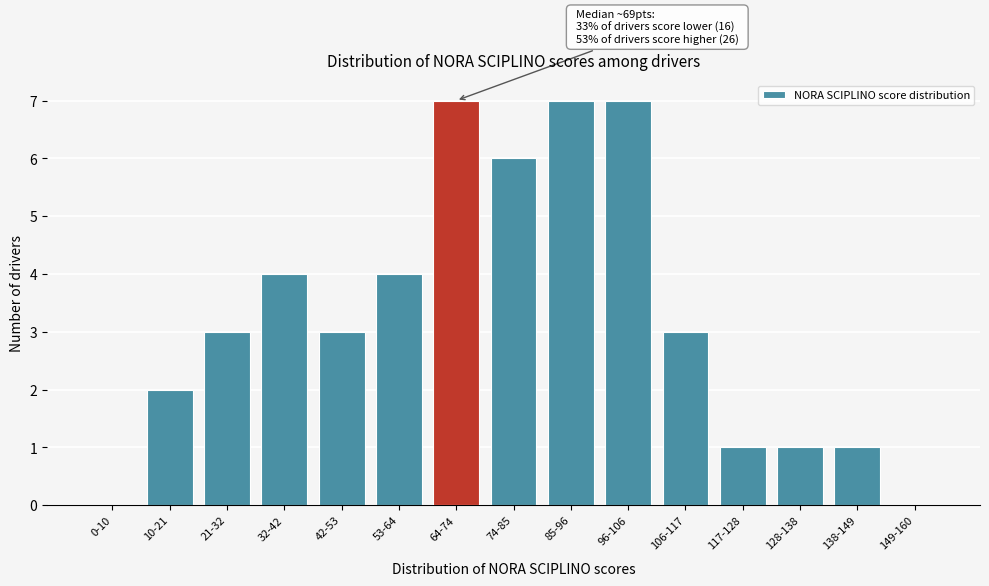

Reading right to left, transcribe all the data shown in this chart.

149-160=0	138-149=1	128-138=1	117-128=1	106-117=3	96-106=7	85-96=7	74-85=6	64-74=7	53-64=4	42-53=3	32-42=4	21-32=3	10-21=2	0-10=0